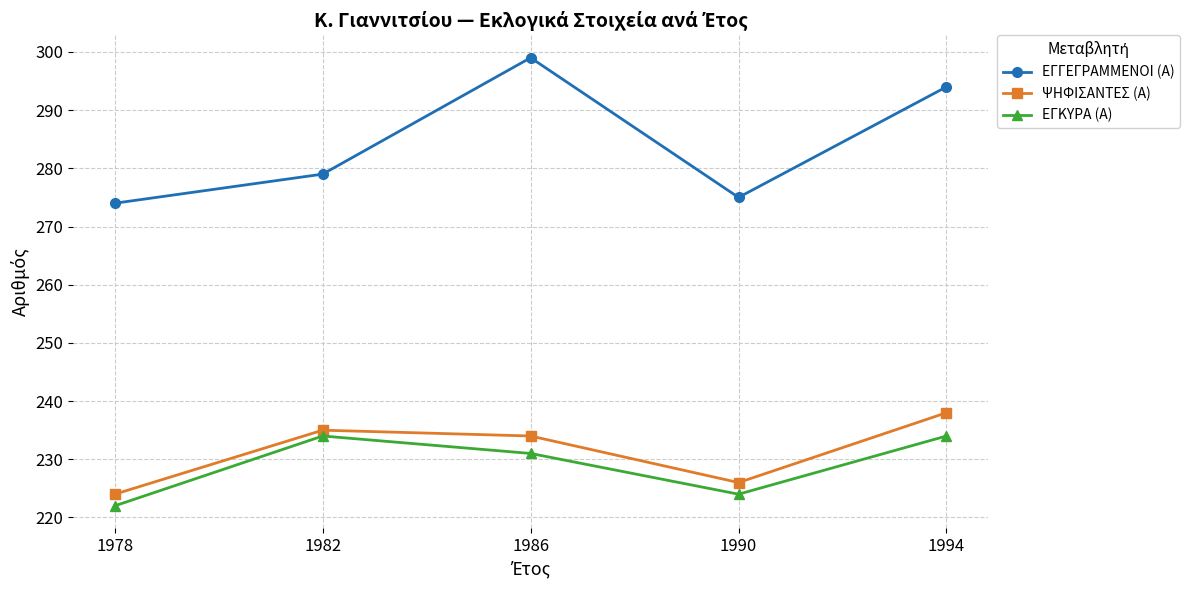

What is the sum of the ΕΓΚΥΡΑ (Α) values at 1986 and 1982?

465